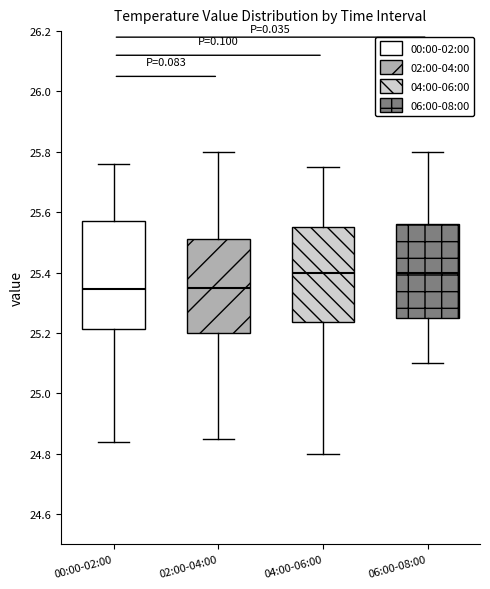

Which box is the tallest, from its lower edge to its upper edge?

00:00-02:00